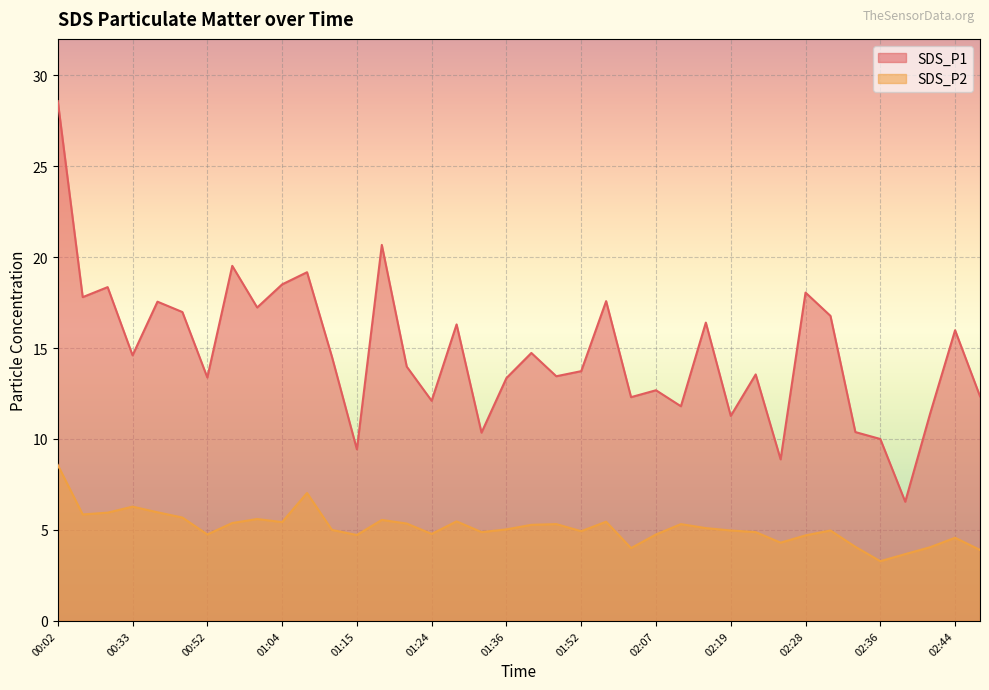

The SDS_P2 series shows 6.3 at 00:33. True or false?

True